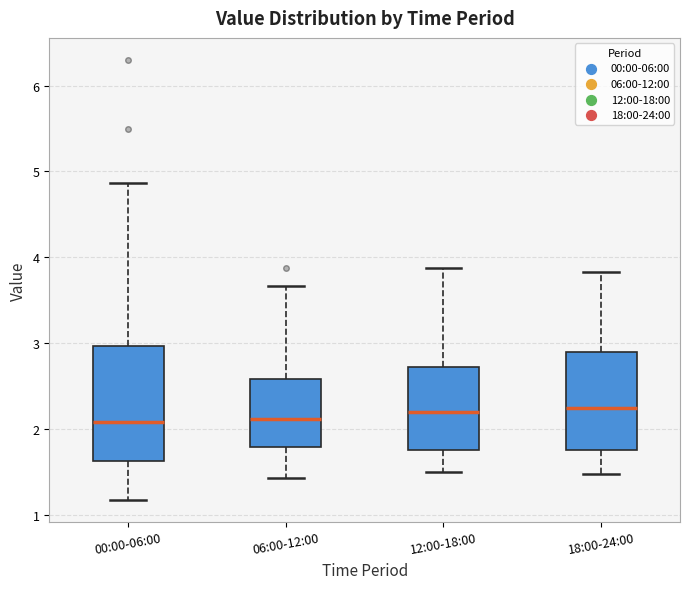

Reading left to right, read every box against the y-axis: the position of its median line, the range the box covers, and the ends of its whiskers. The values are not printed on the chart, so give them approximately, as read against the axis.

00:00-06:00: median 2.1, box 1.6 to 3.0, whiskers 1.2 to 4.9
06:00-12:00: median 2.1, box 1.8 to 2.6, whiskers 1.4 to 3.7
12:00-18:00: median 2.2, box 1.8 to 2.7, whiskers 1.5 to 3.9
18:00-24:00: median 2.3, box 1.8 to 2.9, whiskers 1.5 to 3.8